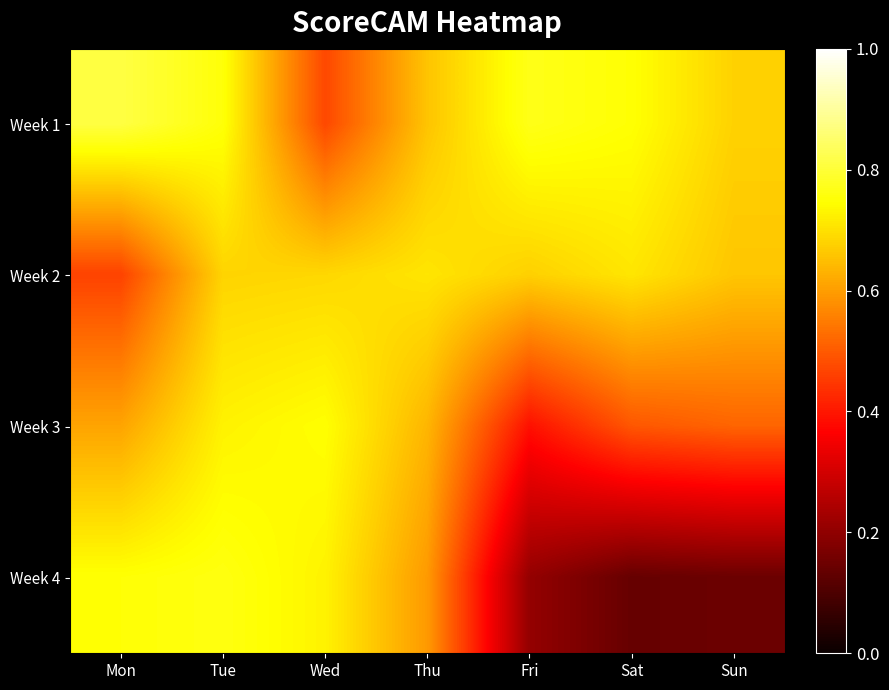

Which series has the largest range (max minus min)?

Week 4